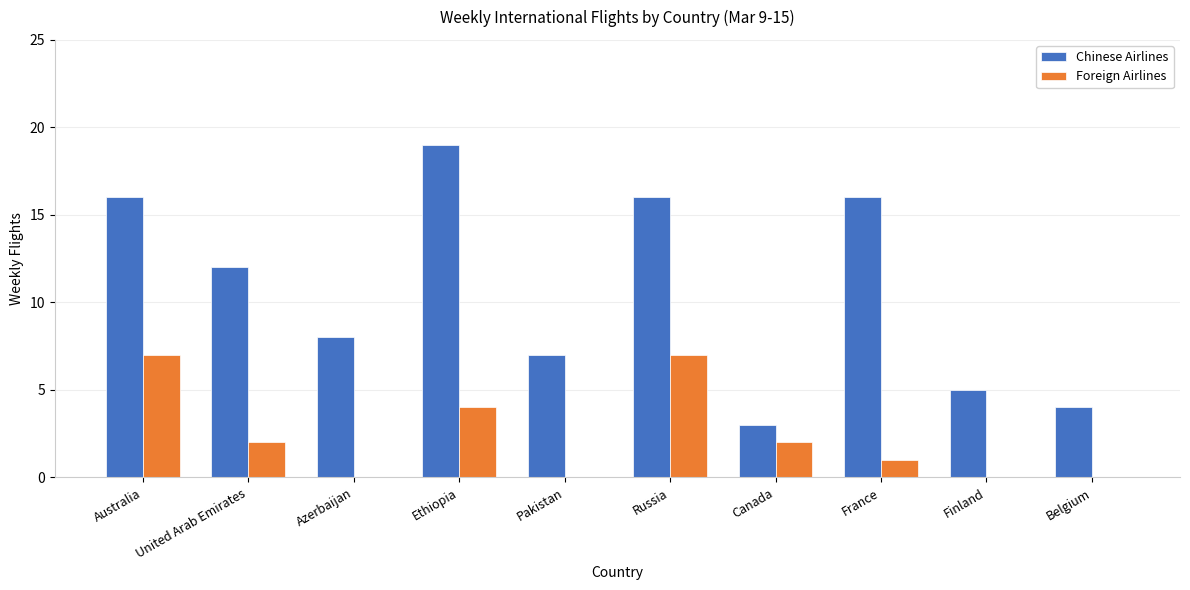

What is the sum of all Chinese Airlines values?

106